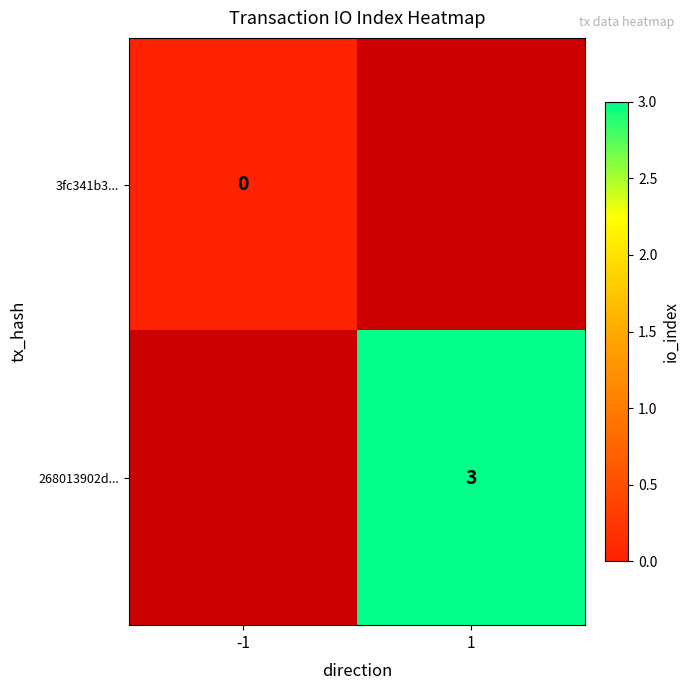

The 268013902d... series shows 3 at 1. True or false?

True